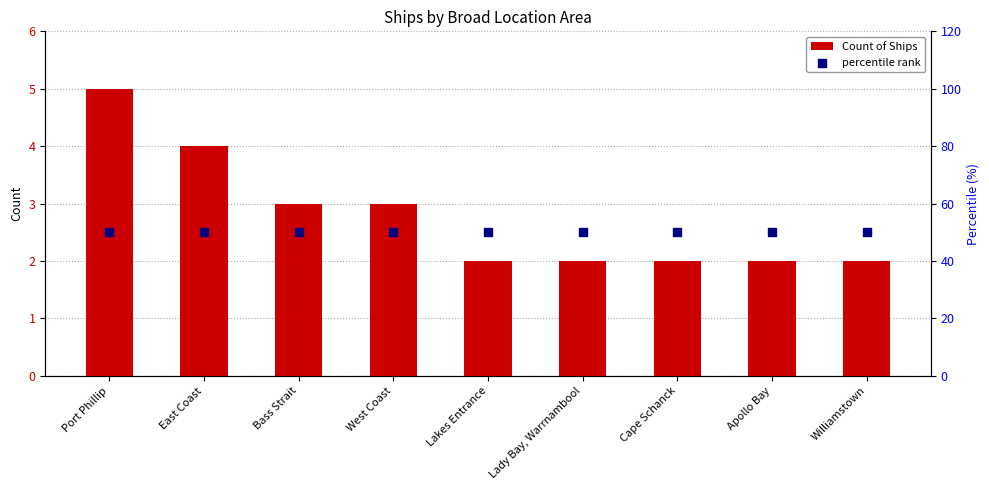

Which series contains the highest Y value?

percentile rank